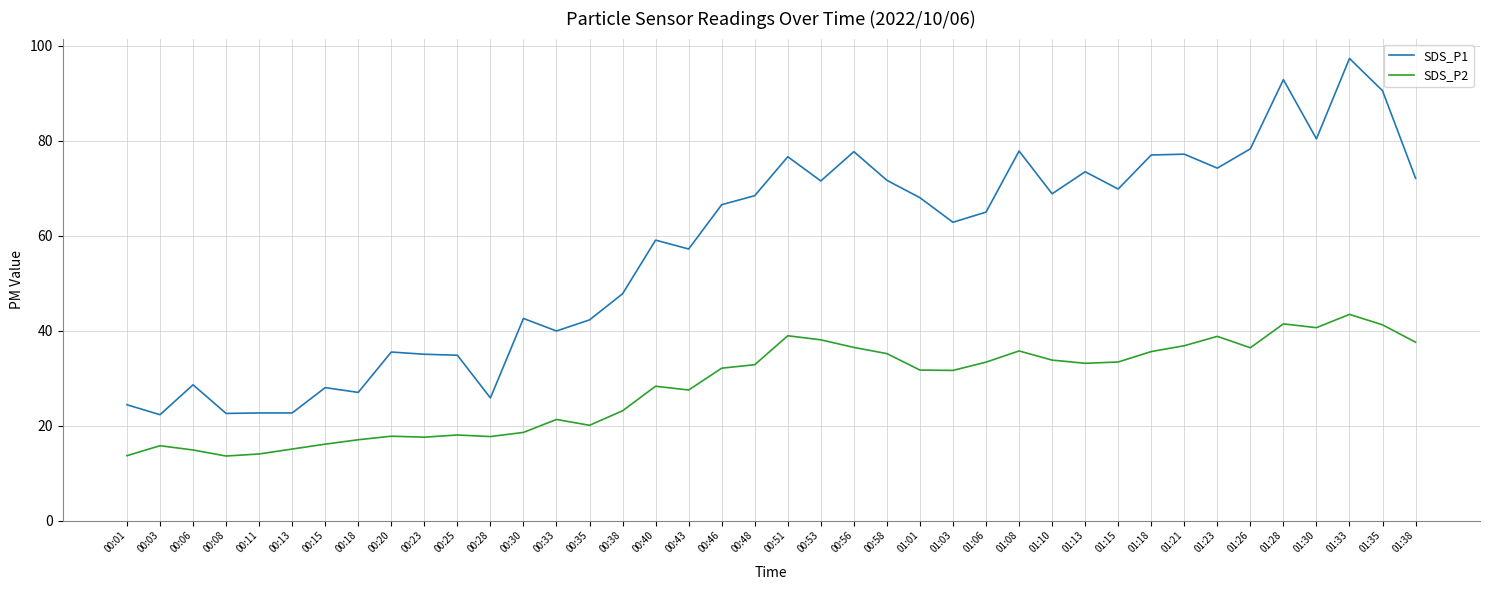

What position from the right is 00:03?

39